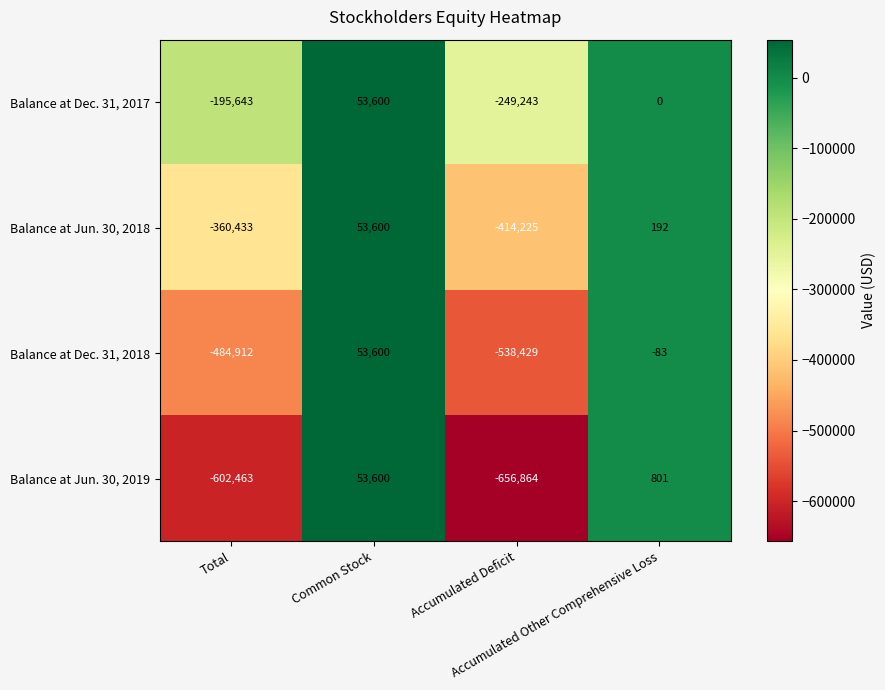

What is the greatest value displayed?

53600